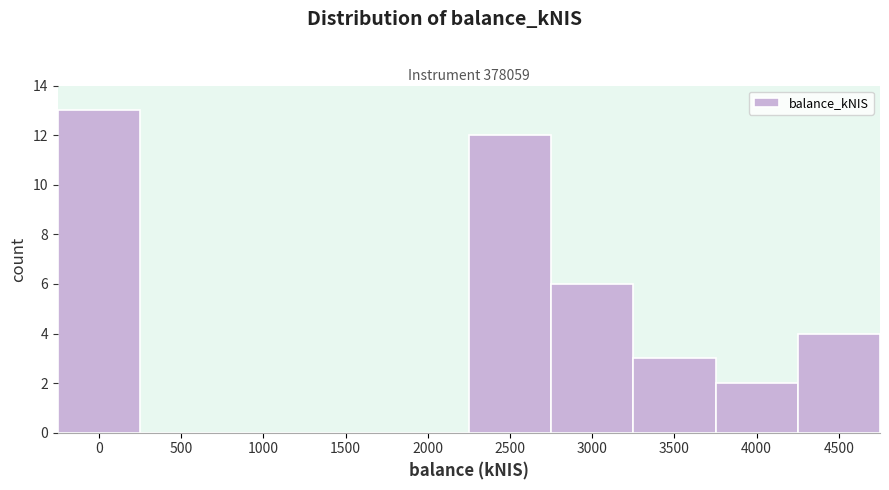

Reading left to right, extract all data points from this chart.

0=13	500=0	1000=0	1500=0	2000=0	2500=12	3000=6	3500=3	4000=2	4500=4